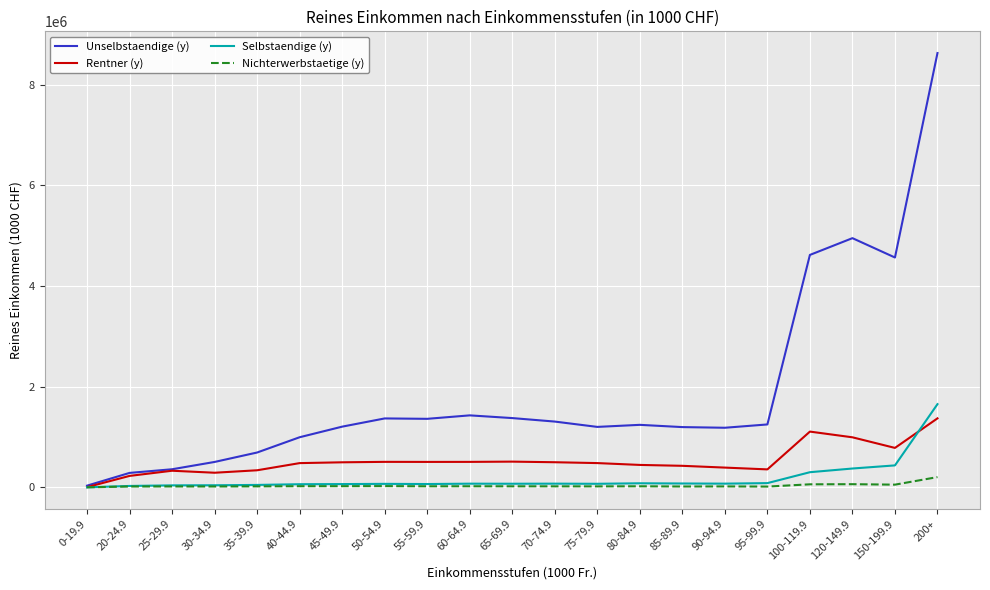

Which category has the lowest value in the Unselbstaendige (y) series?

0-19.9